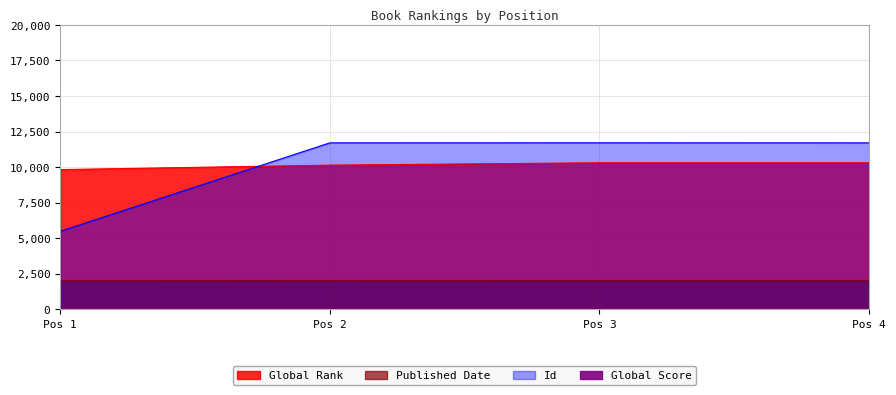

At 4, list the series in order from largest to smallest.

Id, Global Rank, Published Date, Global Score